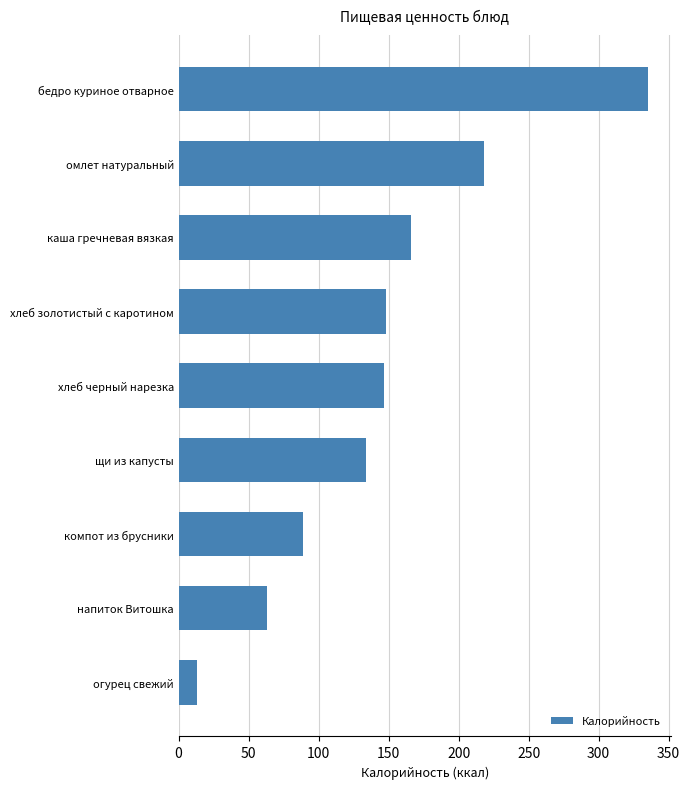

What is the minimum value shown in the chart?

13